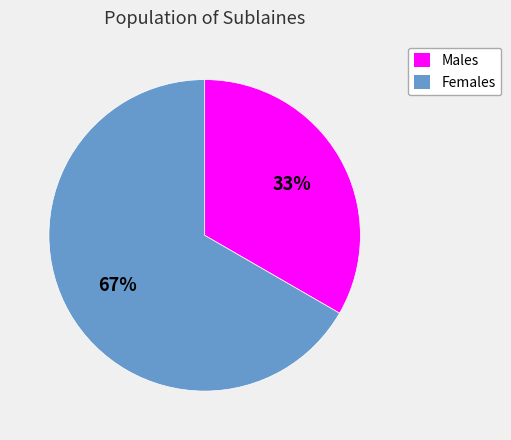

What is the ratio of the value at Females to the value at Males?

2.0